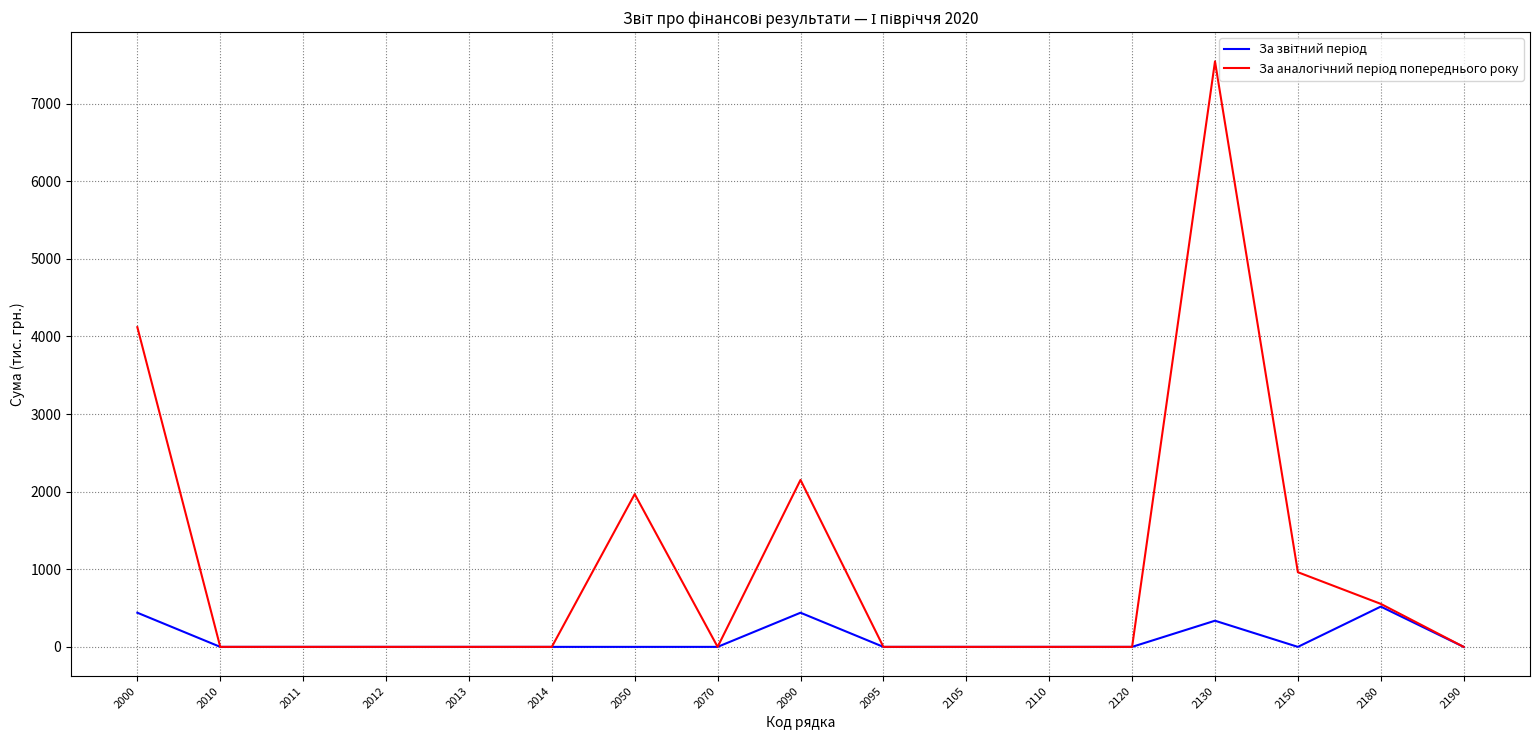

Is this an area chart (filled region under the line)?

No